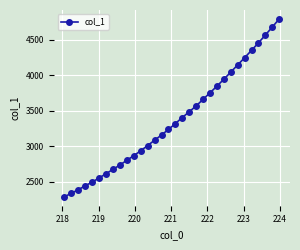

What is the average value?

3372.9